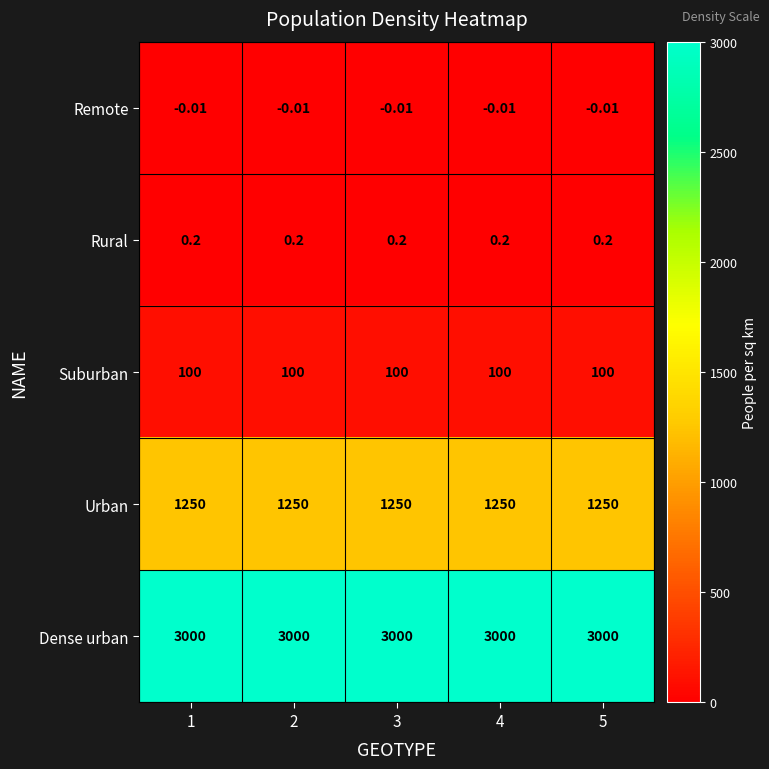

What is the difference between the highest and lowest values at 5?

3000.0